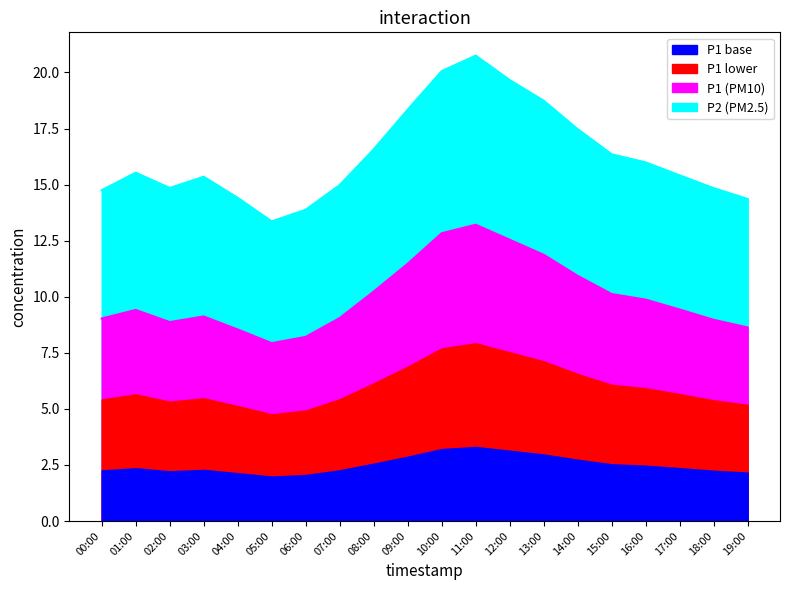

The P1 series shows 8.9 at 02:00. True or false?

True